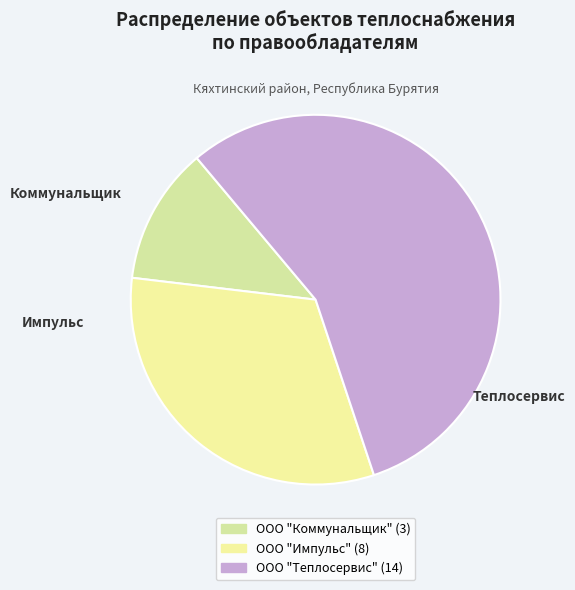

Is it true that ООО "Теплосервис" is 64% of the pie?

False